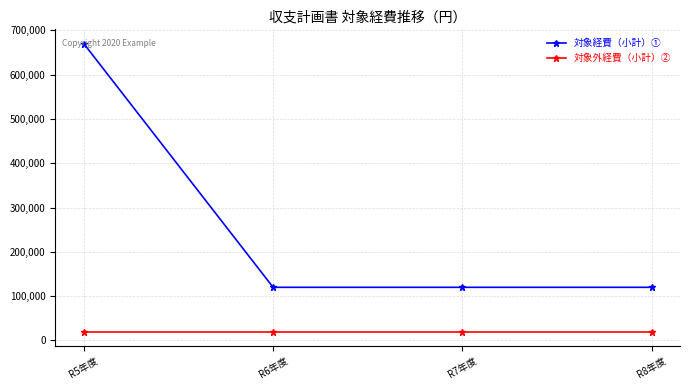

What is the smallest value displayed?

20000